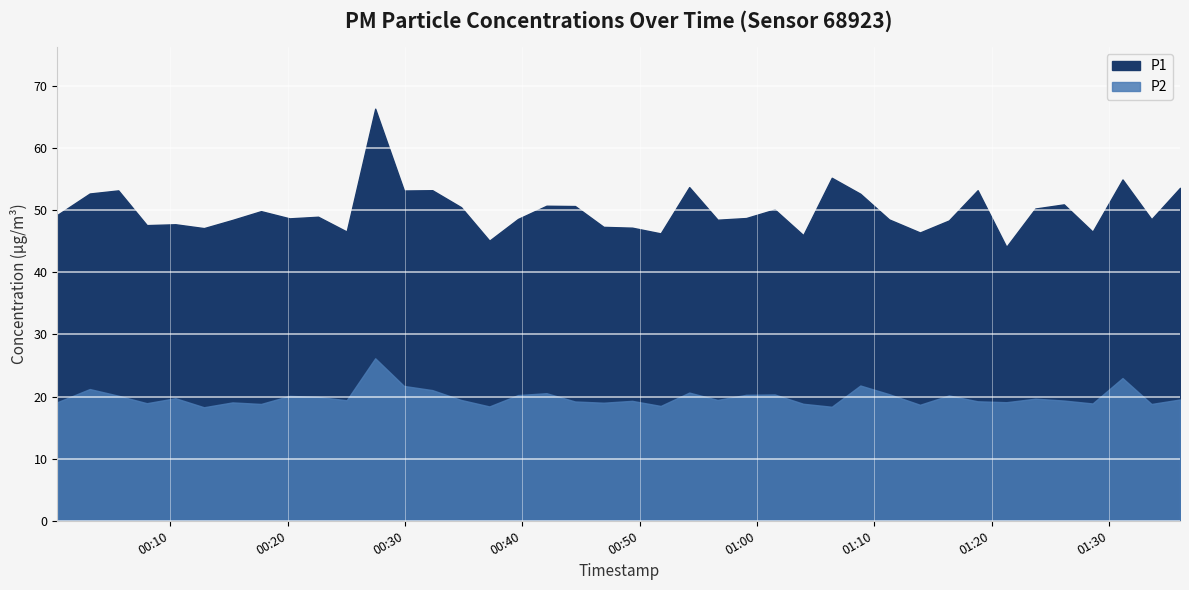

True or false: P2 and P1 cross at least once.

False